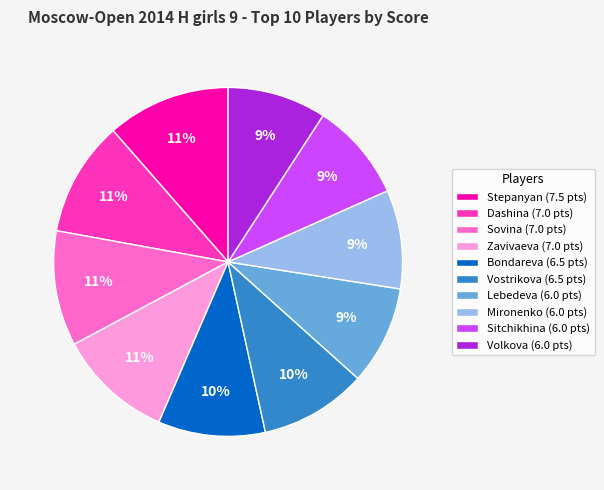

The Bondareva (6.5 pts) slice represents 1% of the pie. True or false?

False